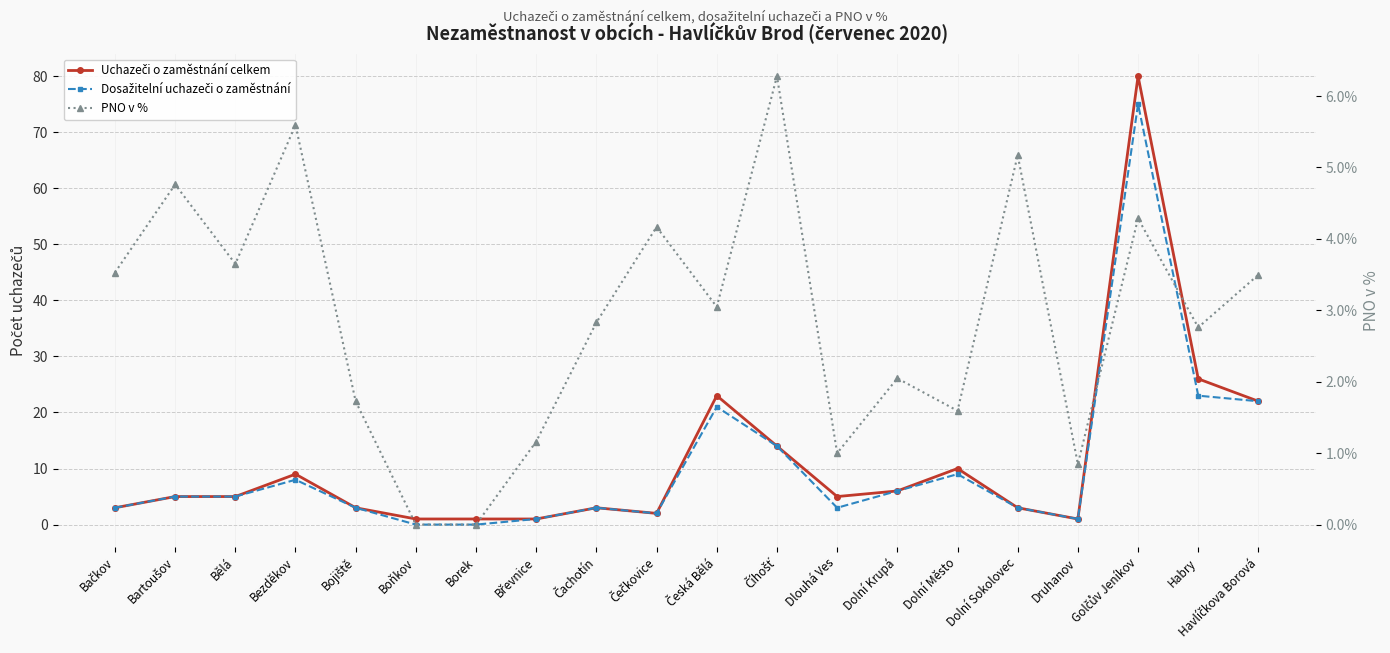

Where do Uchazeči o zaměstnání celkem and PNO v % first cross each other?

Bačkov and Bartoušov